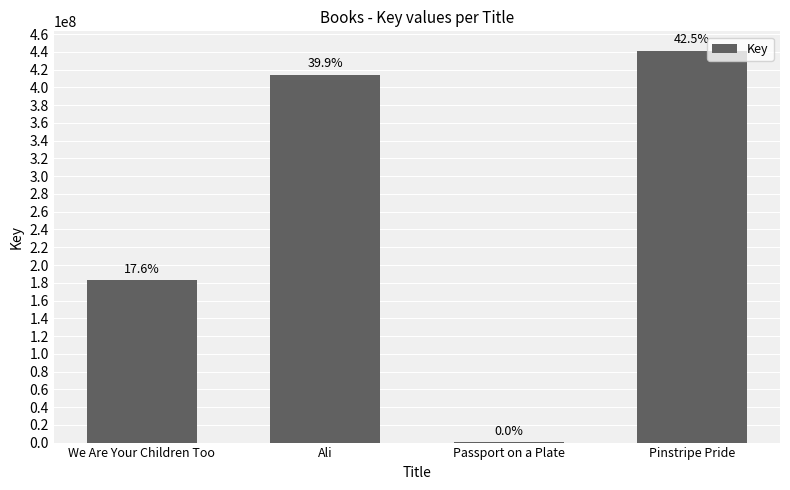

What is the smallest value displayed?

335639